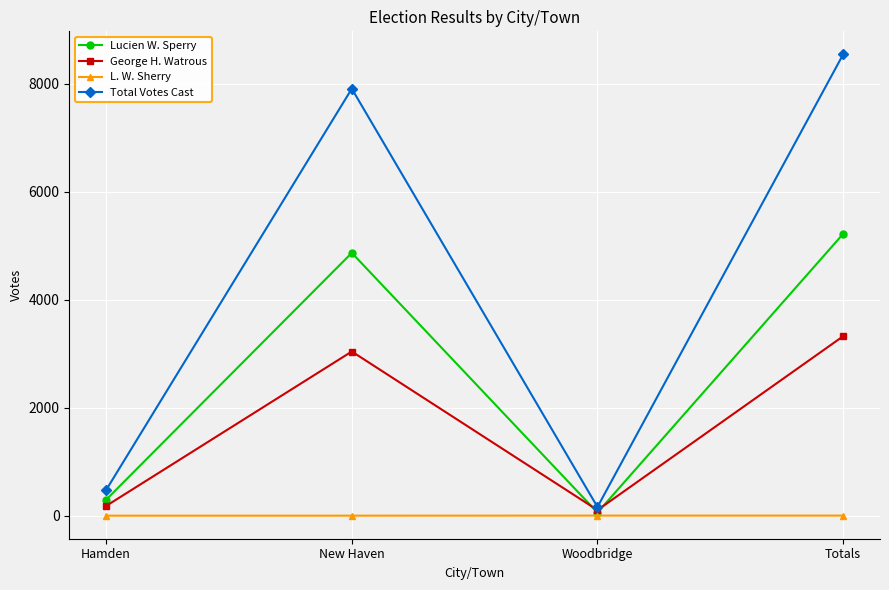

List the series in order of their peak value, highest first.

Total Votes Cast, Lucien W. Sperry, George H. Watrous, L. W. Sherry